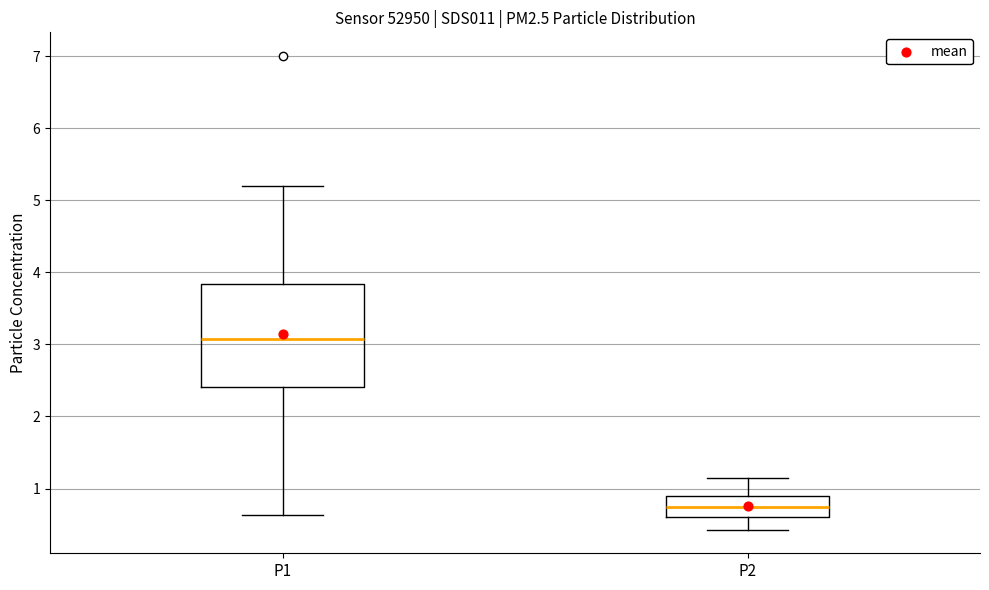

Which box has the lowest median line?

P2